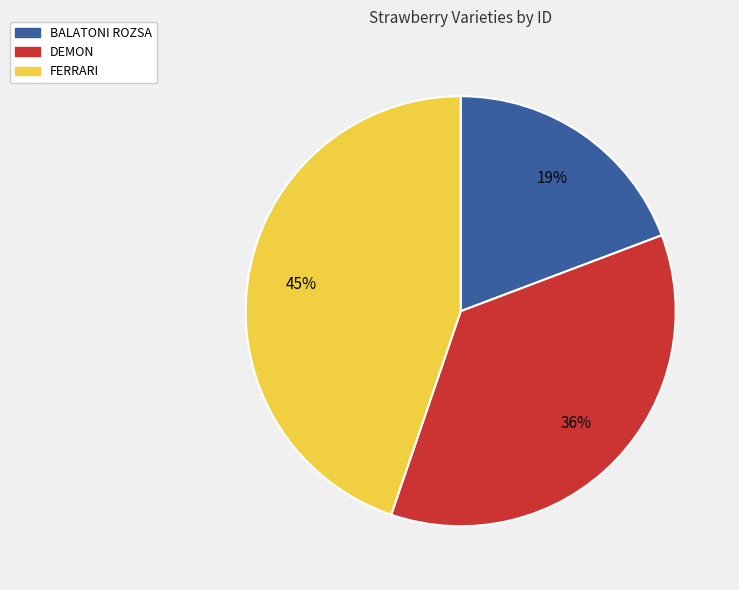

What is the ratio of the value at DEMON to the value at FERRARI?

0.8